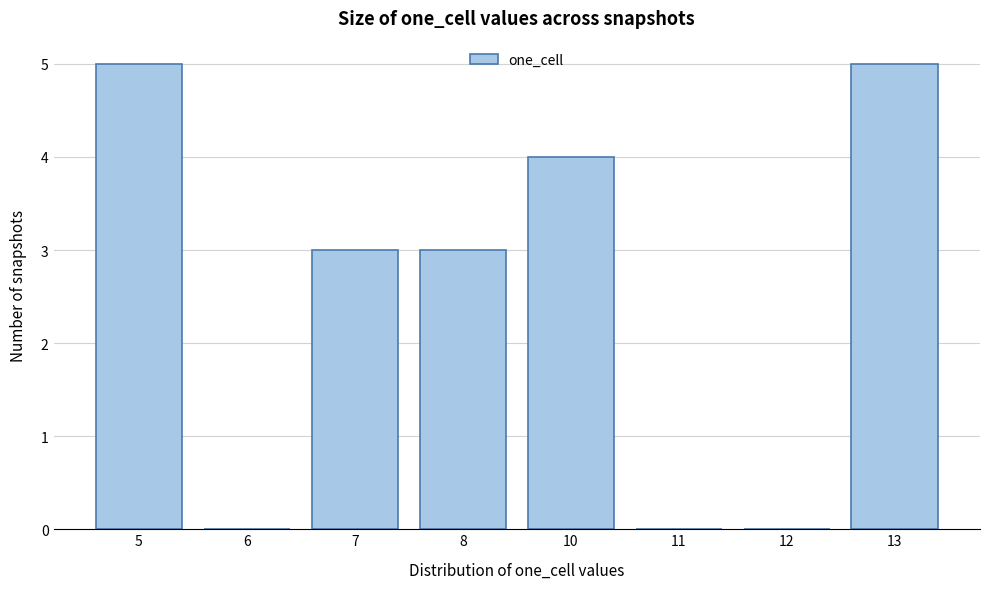

What is the change in value from 10 to 11?

-4